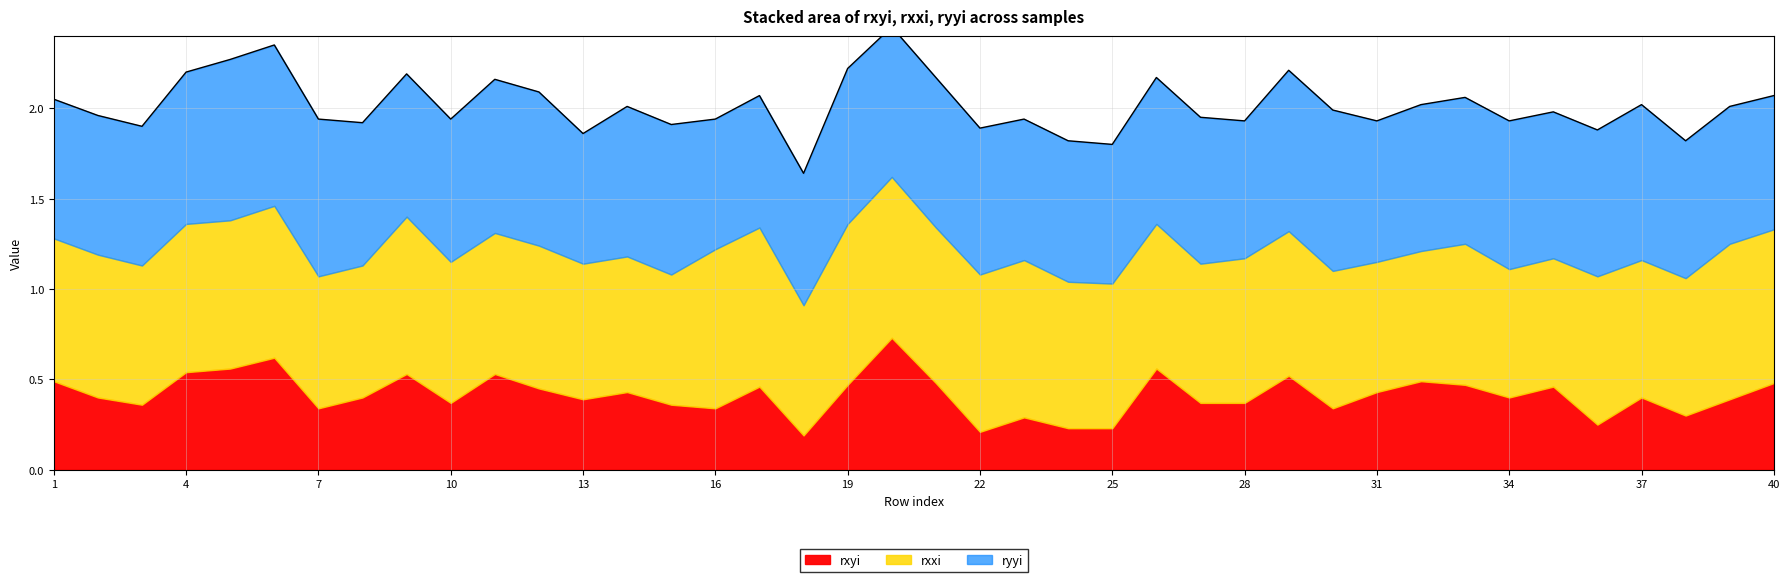

How many lines are shown in the chart?

3